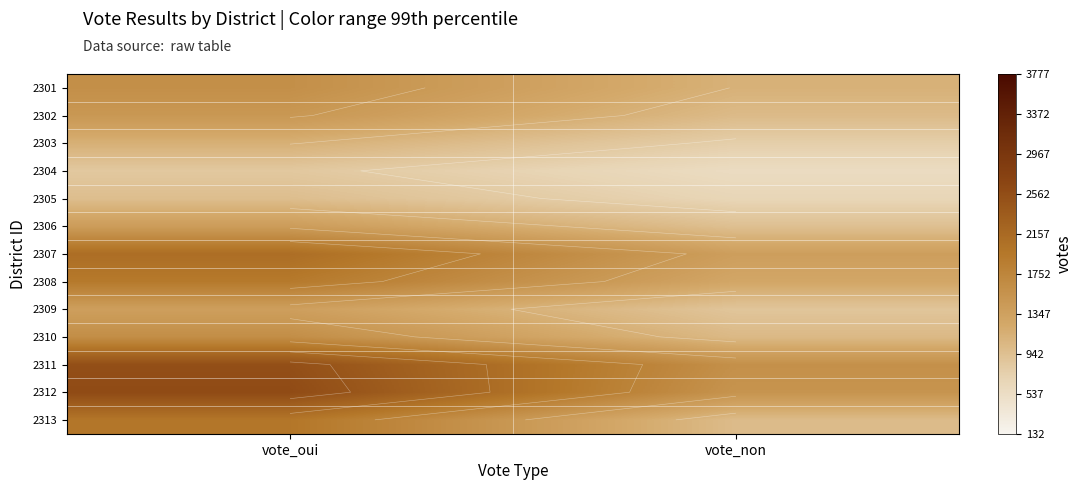

At which category is the sum across all series the highest?

vote_oui